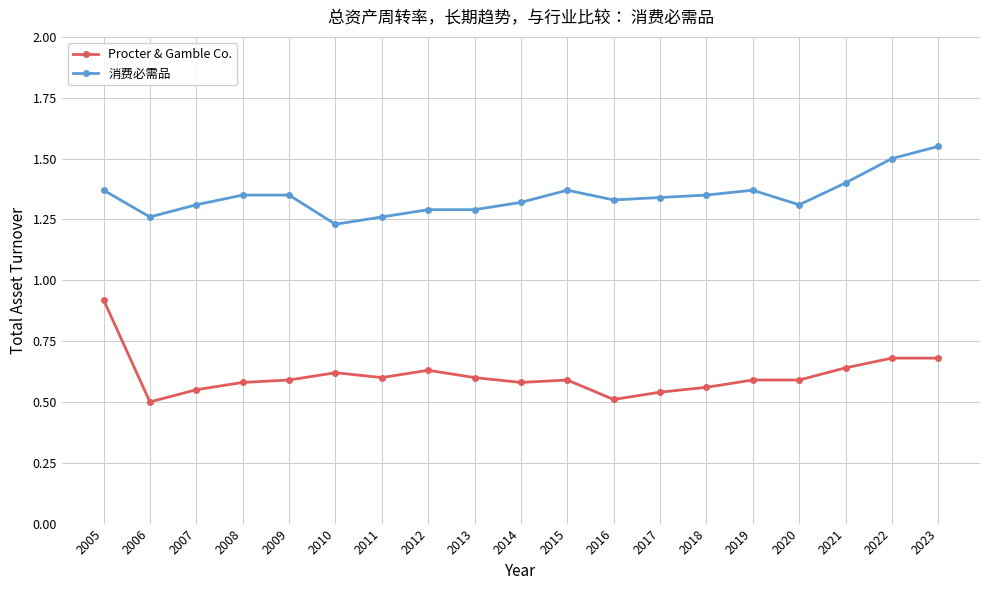

What is the sum of the 消费必需品 values at 2011 and 2009?

2.6